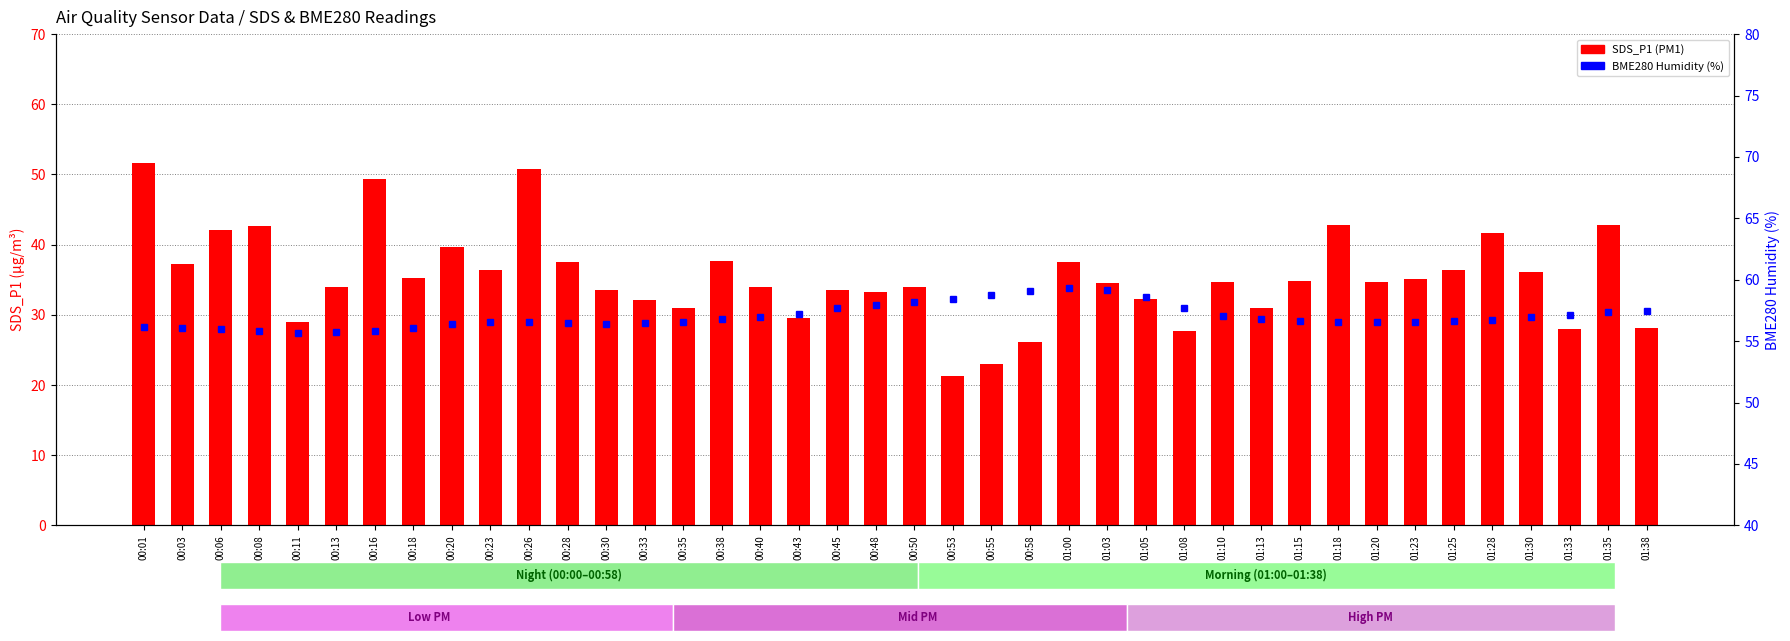

Reading right to left, list all the values displayed in this chart.

SDS_P1 (PM1): 28.1	42.8	28.1	36.2	41.6	36.5	35.1	34.6	42.8	34.8	31.0	34.7	27.7	32.3	34.6	37.6	26.2	23.0	21.4	34.0	33.3	33.6	29.5	34.0	37.6	30.9	32.2	33.6	37.5	50.8	36.4	39.6	35.3	49.4	34.0	29.0	42.7	42.1	37.2	51.6
BME280 Humidity (%): 57.4	57.3	57.1	57.0	56.7	56.6	56.5	56.6	56.6	56.6	56.8	57.1	57.7	58.6	59.2	59.3	59.1	58.8	58.4	58.2	58.0	57.7	57.2	56.9	56.8	56.5	56.5	56.4	56.5	56.5	56.6	56.4	56.0	55.9	55.7	55.6	55.8	56.0	56.1	56.1